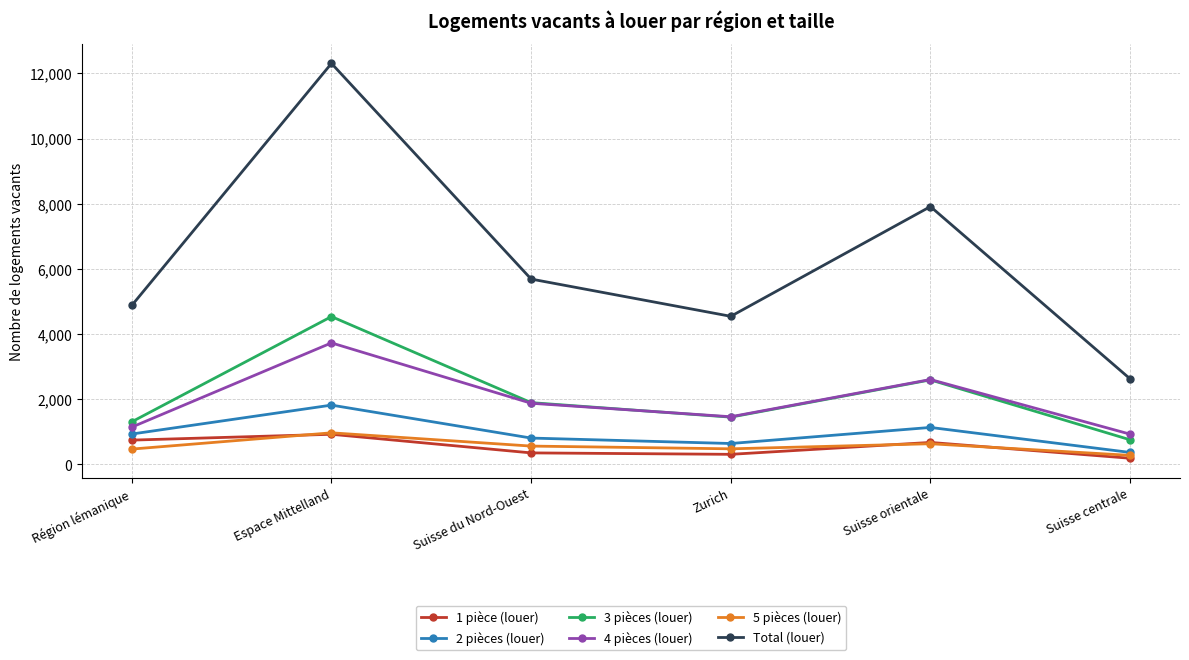

Which series has the widest spread of values?

Total (louer)